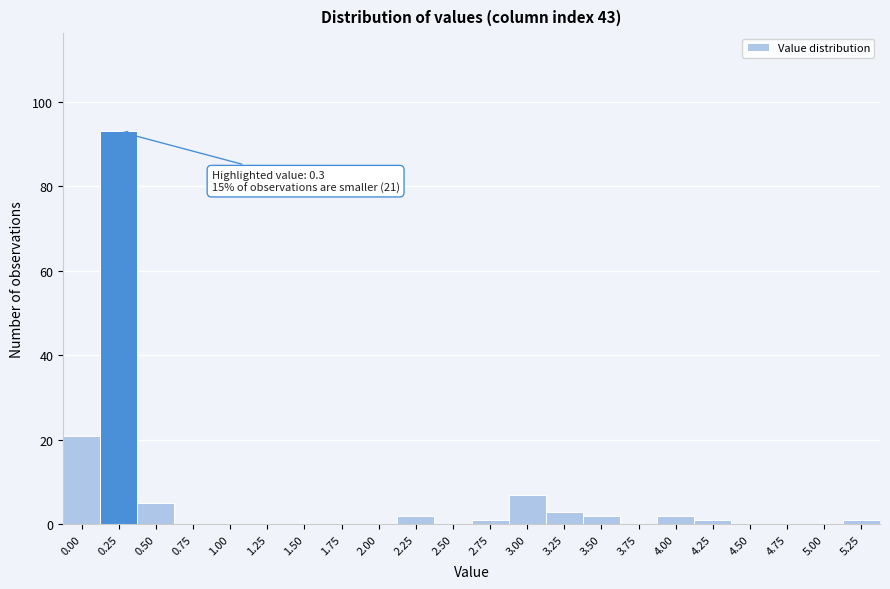

Reading left to right, extract all data points from this chart.

0.00=21	0.25=93	0.50=5	0.75=0	1.00=0	1.25=0	1.50=0	1.75=0	2.00=0	2.25=2	2.50=0	2.75=1	3.00=7	3.25=3	3.50=2	3.75=0	4.00=2	4.25=1	4.50=0	4.75=0	5.00=0	5.25=1